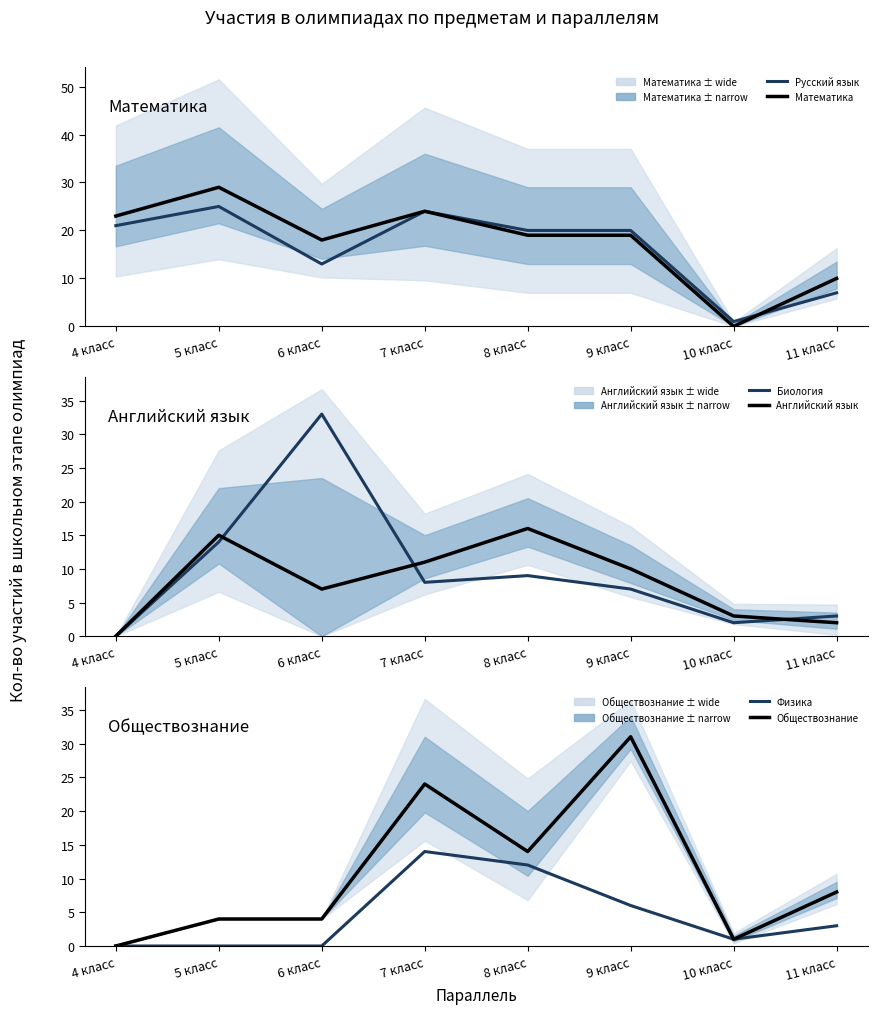

Between 10 класс and 9 класс, which is larger?

9 класс